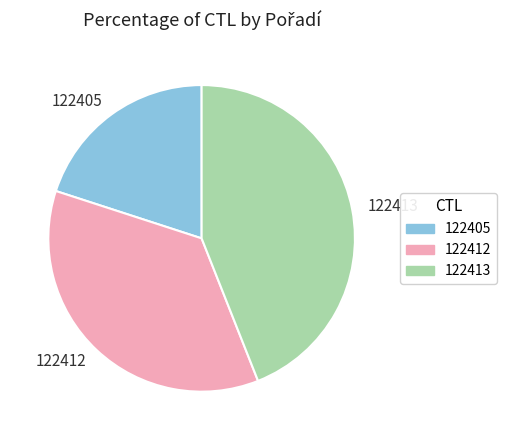

Which slice is the smallest?

122405